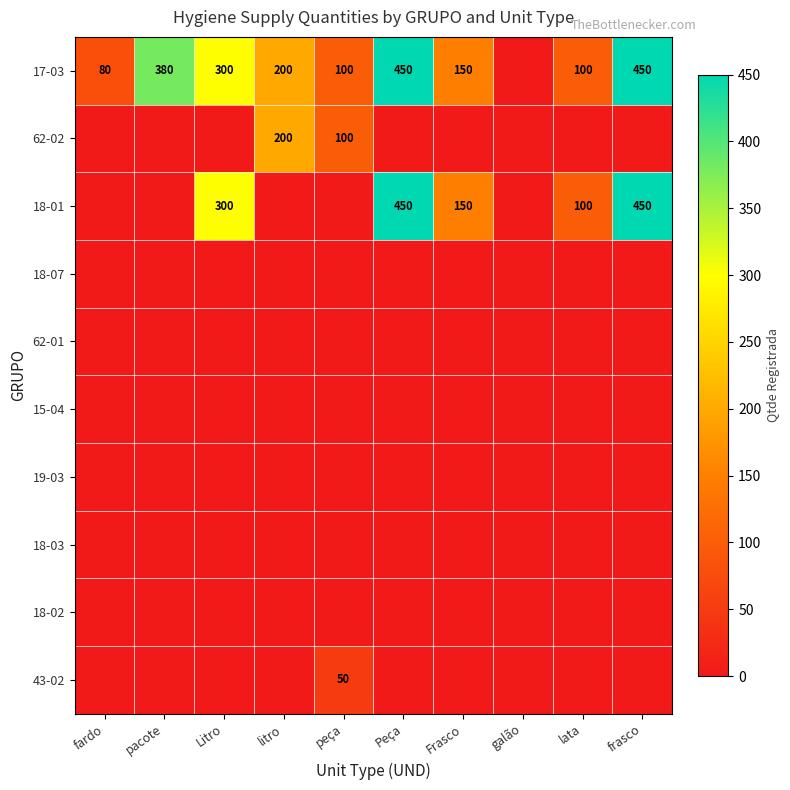

What is the total value across all series at frasco?

900